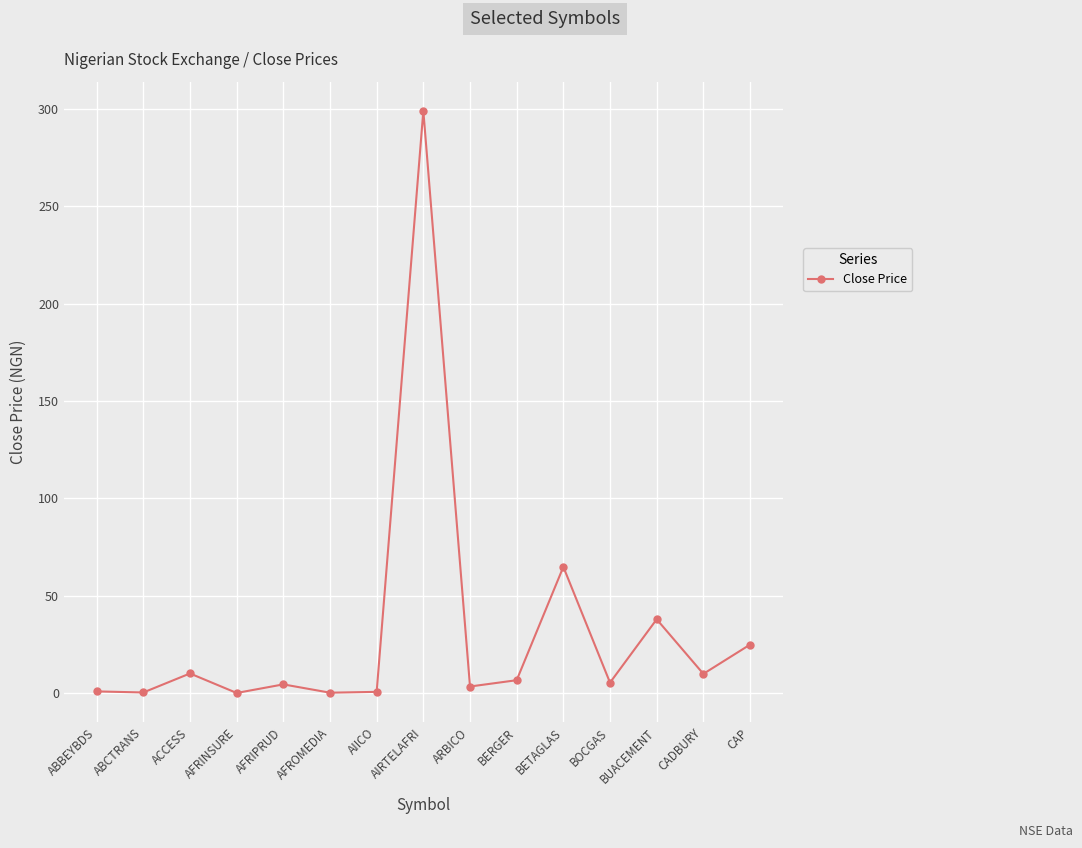

Where is the data nearest to the value 149?

BETAGLAS